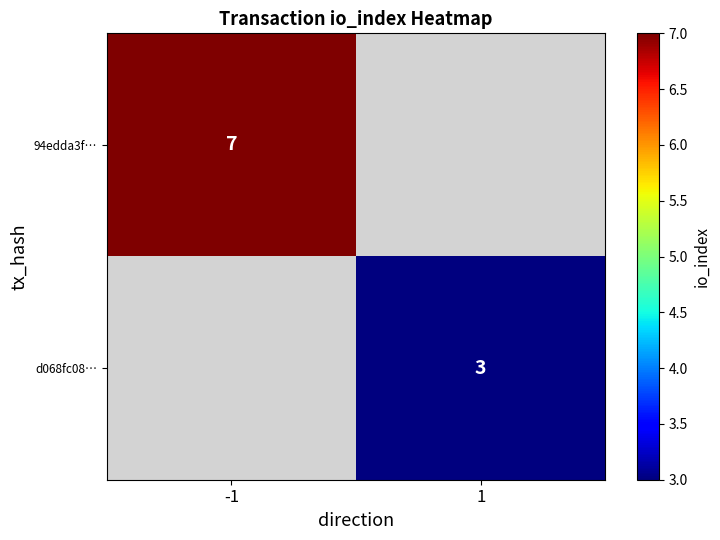

The 94edda3f… series shows 7 at -1. True or false?

True